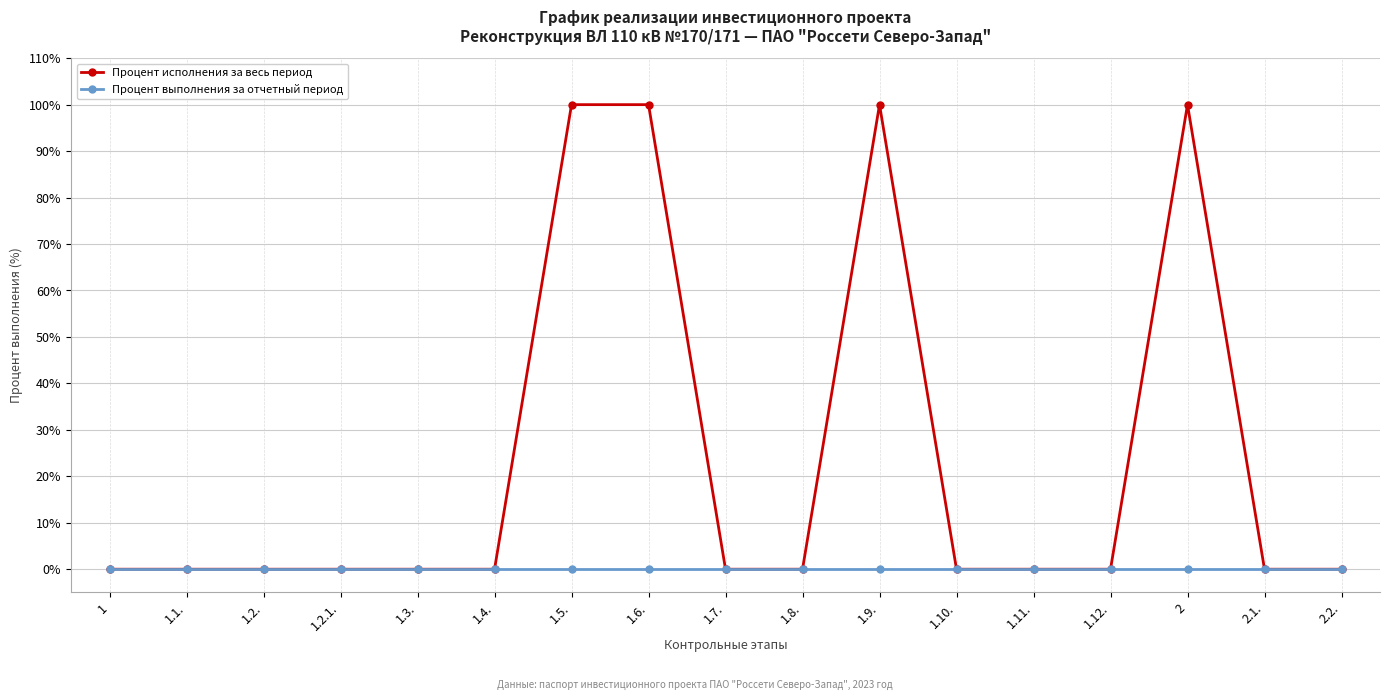

Rank the series by their average value, from lowest to highest.

Процент выполнения за отчетный период, Процент исполнения за весь период